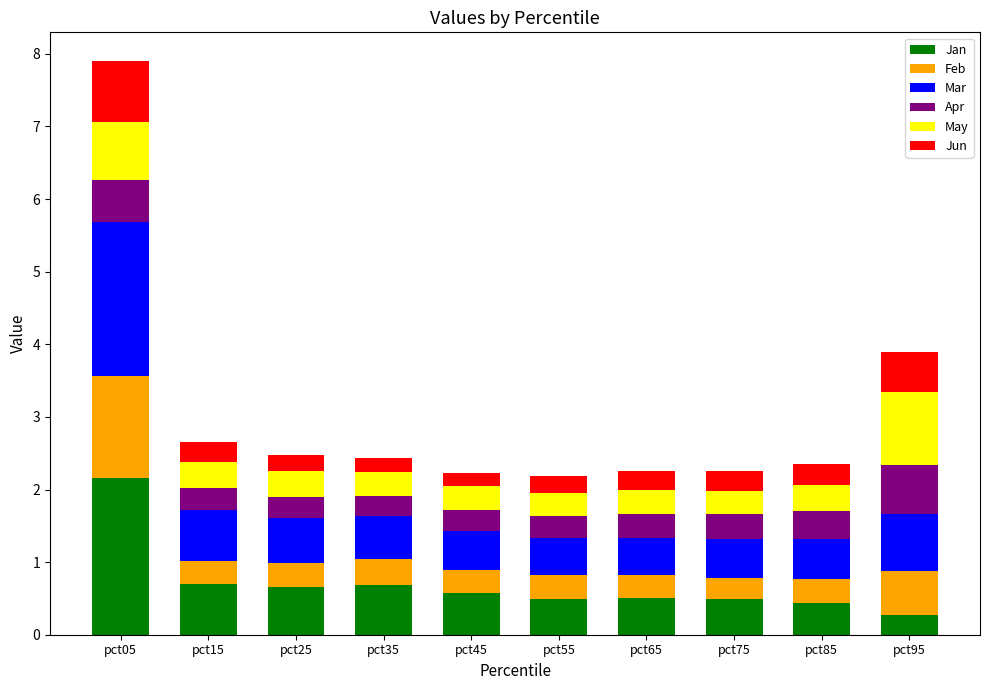

At which category is the sum across all series the highest?

pct05